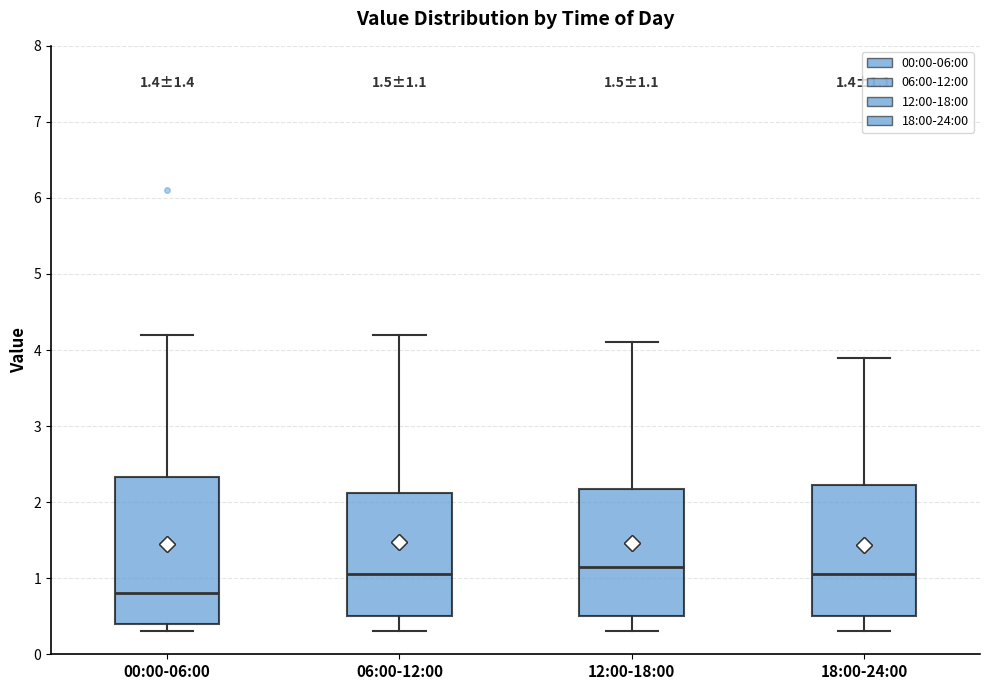

Which box is the tallest, from its lower edge to its upper edge?

00:00-06:00